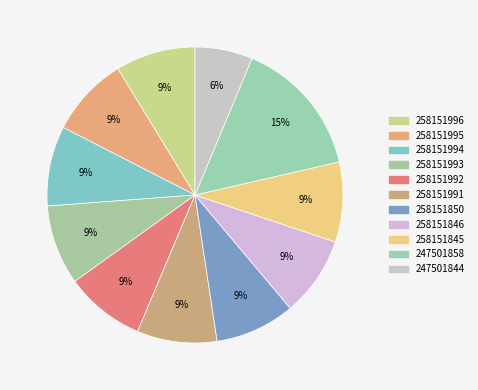

How many segments does this pie chart have?

11